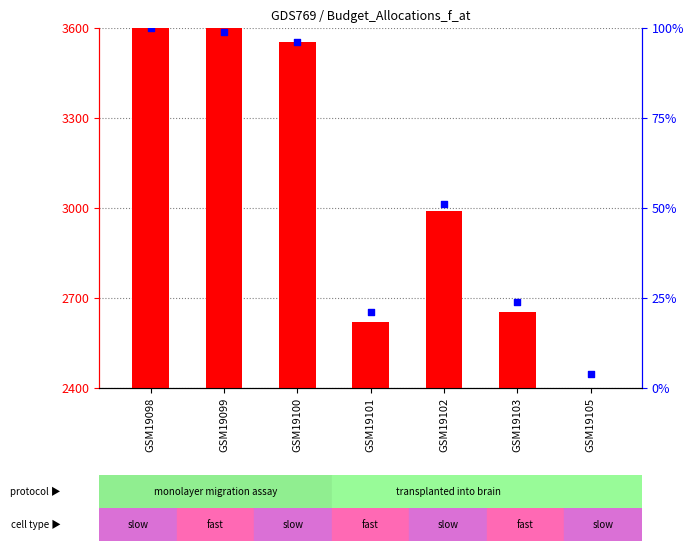

Which series has the largest Y range (max minus min)?

count